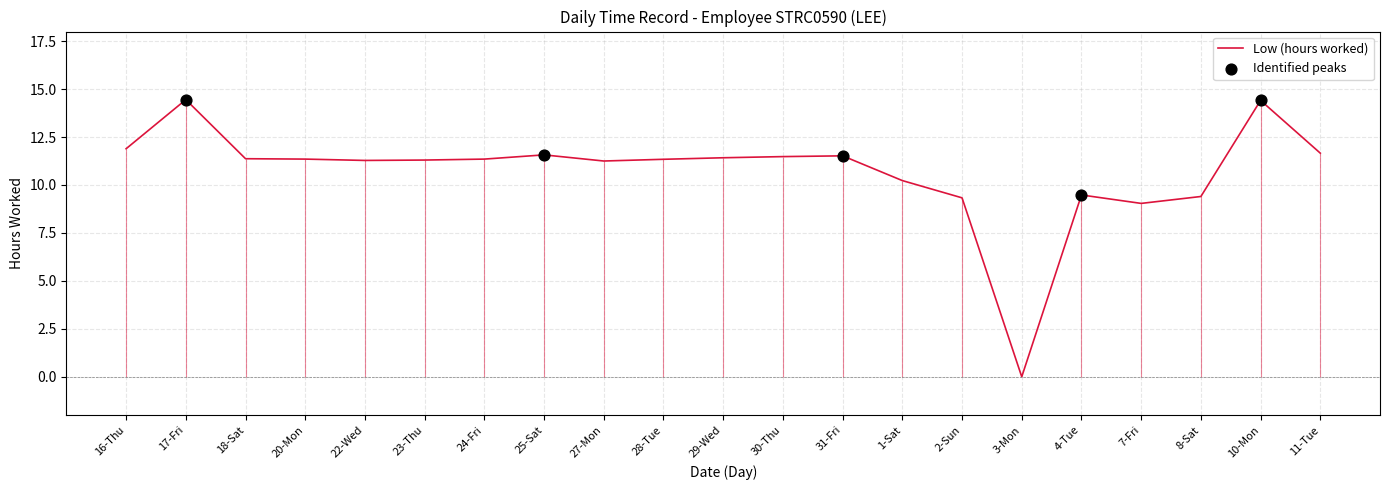

What is the ratio of the value at 11-Tue to the value at 31-Fri?

1.0